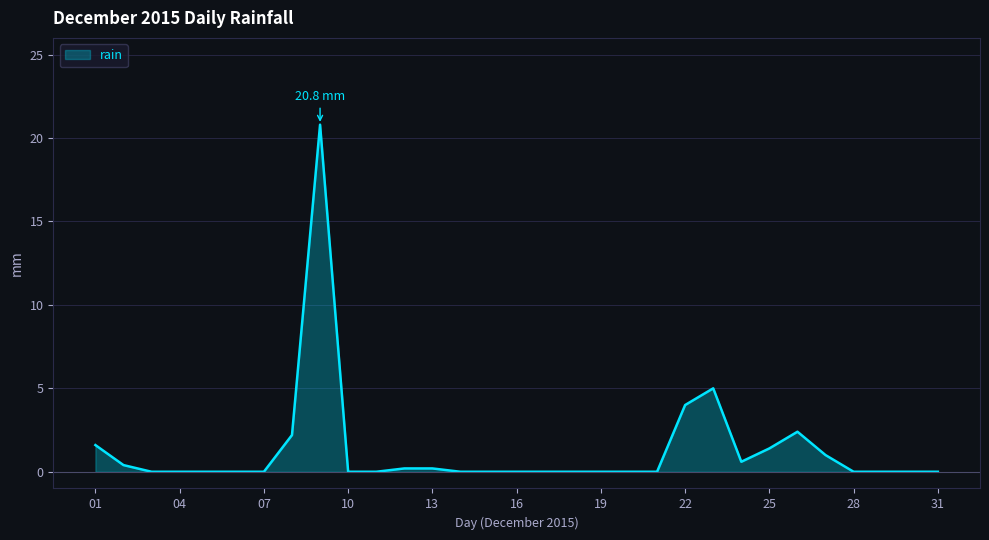

What is the difference between the maximum and minimum values?

20.8